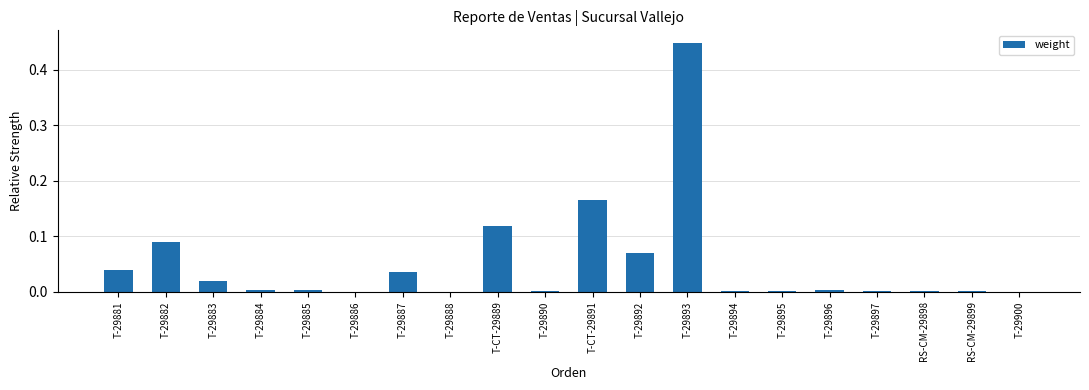

At which category does the chart reach its peak across all series?

T-29893